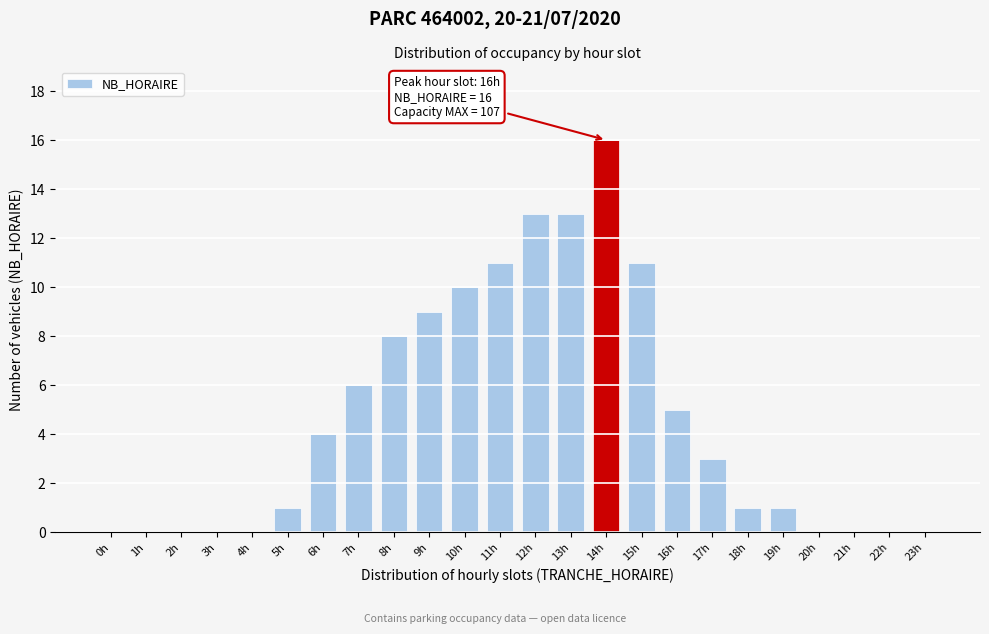

Reading left to right, extract all data points from this chart.

0h=0	1h=0	2h=0	3h=0	4h=0	5h=1	6h=4	7h=6	8h=8	9h=9	10h=10	11h=11	12h=13	13h=13	14h=16	15h=11	16h=5	17h=3	18h=1	19h=1	20h=0	21h=0	22h=0	23h=0